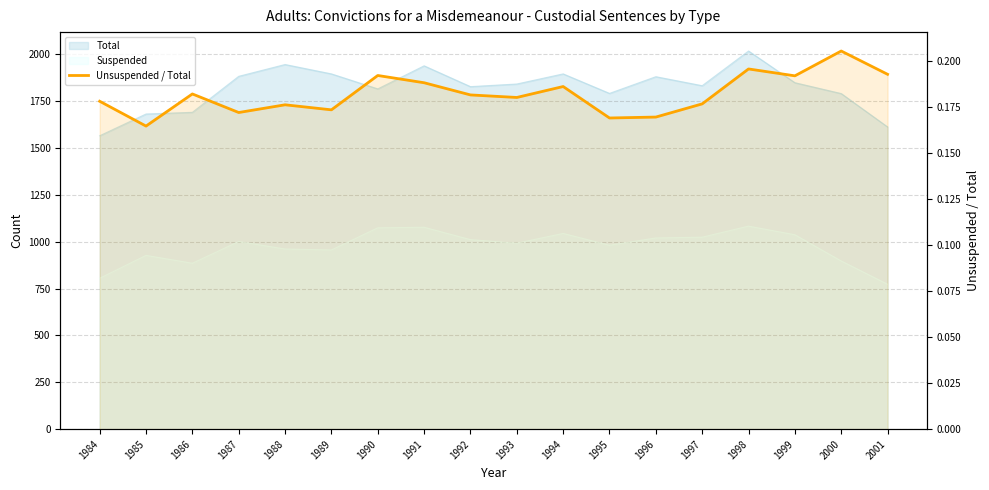

Rank the categories by value from lowest to highest.

1985, 1995, 1996, 1987, 1989, 1988, 1997, 1984, 1993, 1992, 1986, 1994, 1991, 1999, 1990, 2001, 1998, 2000